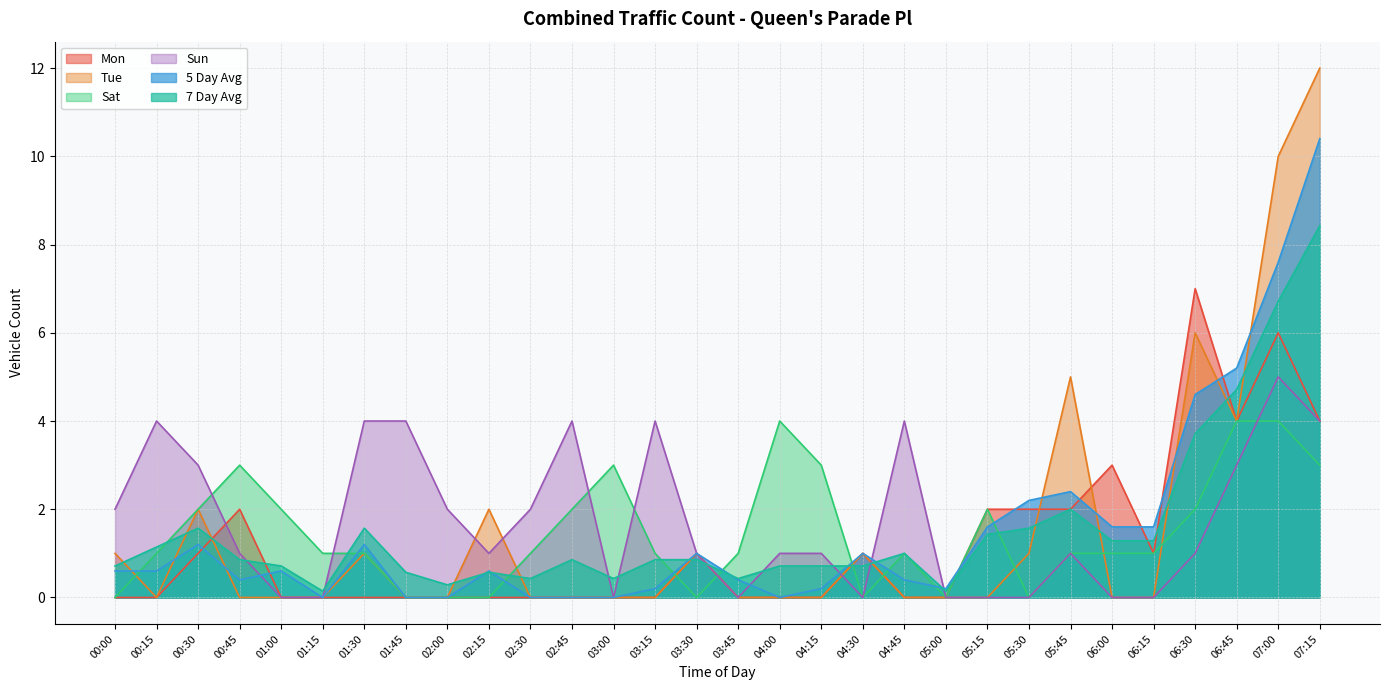

What is the difference between the second highest and second lowest values in the Sun series?

4.0